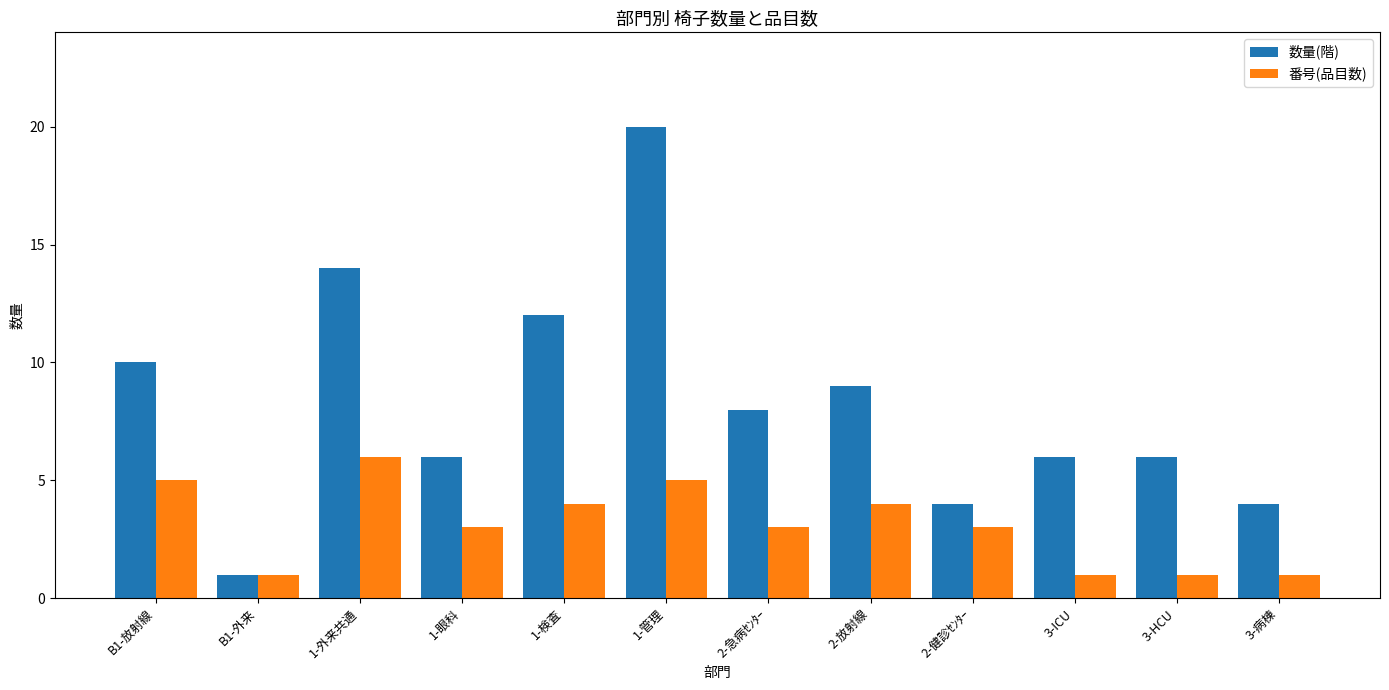

Which series has the widest spread of values?

数量(階)